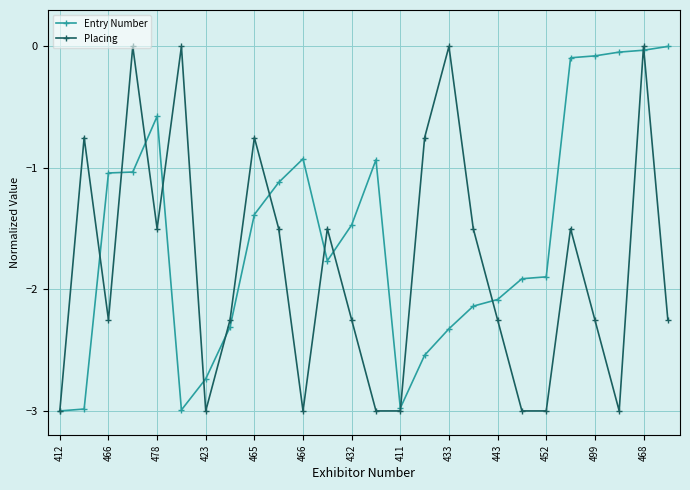

Which series has the largest total across all categories?

Entry Number